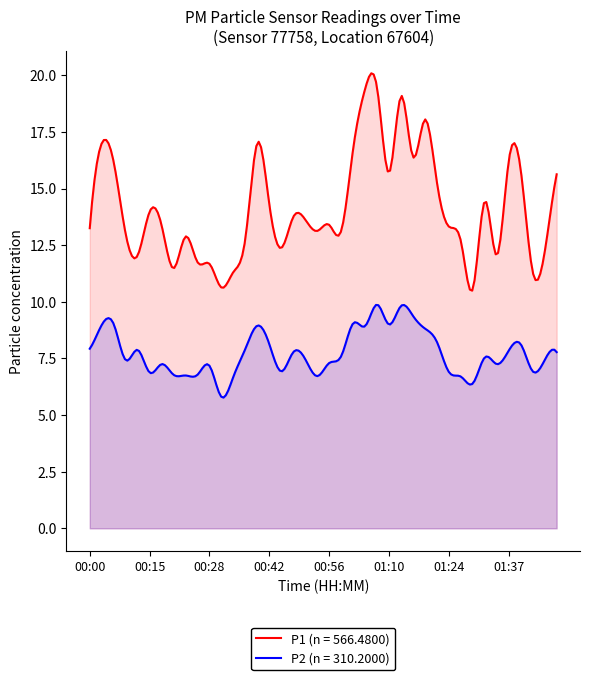

Count the number of data series in this chart.

2